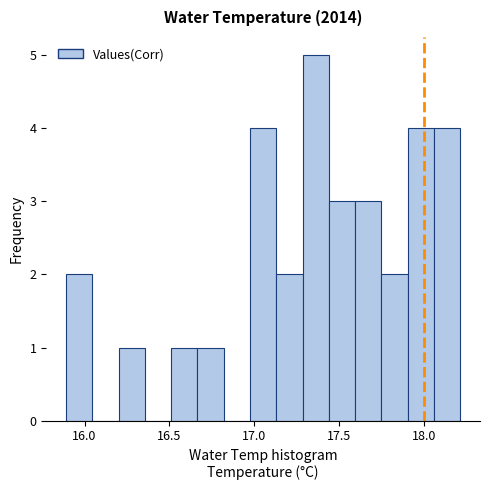

Read against the x-axis, roughly where is the centre of the tallest bar?

17.35